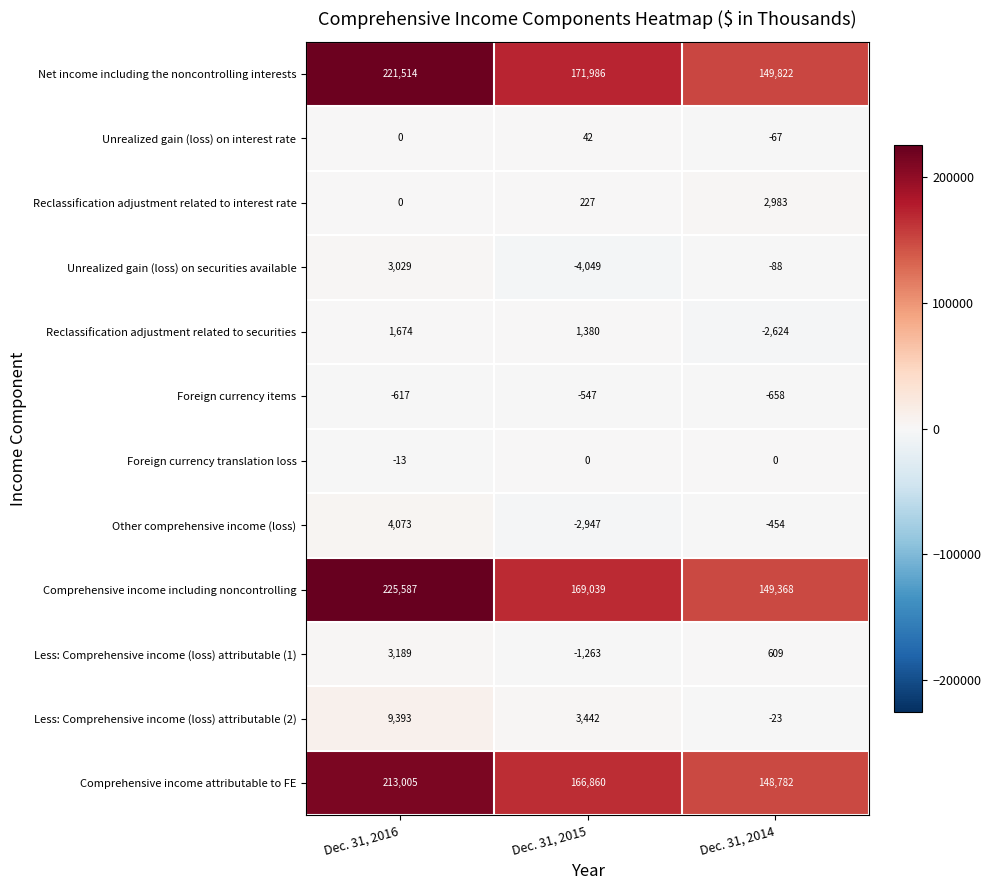

Which series has the largest total across all categories?

Comprehensive income including noncontrolling